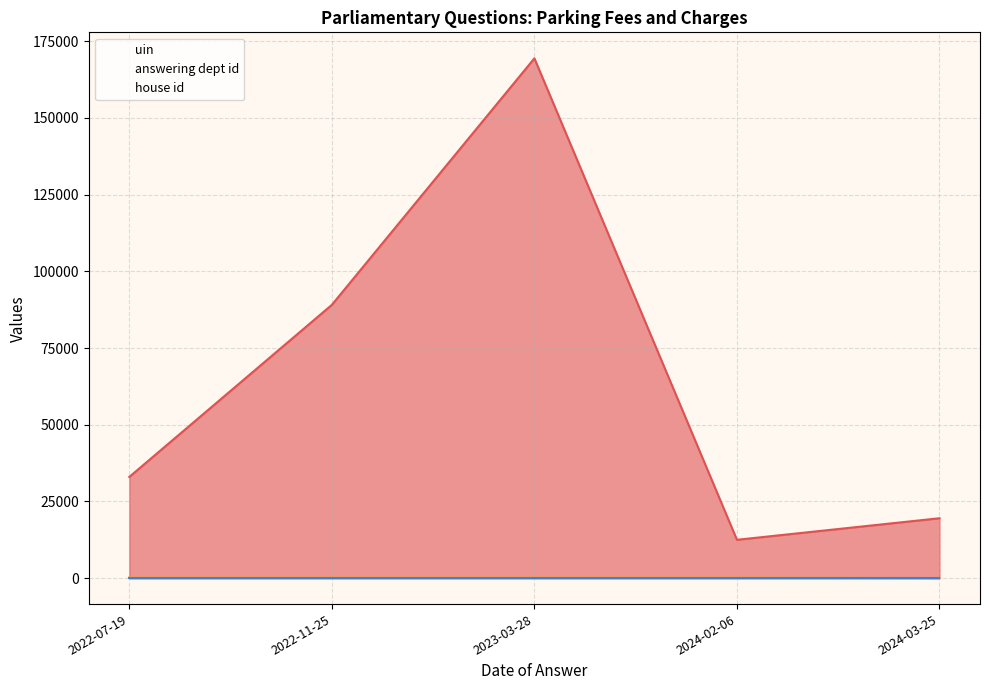

Which has a higher value, 2024-02-06 or 2024-03-25?

2024-03-25